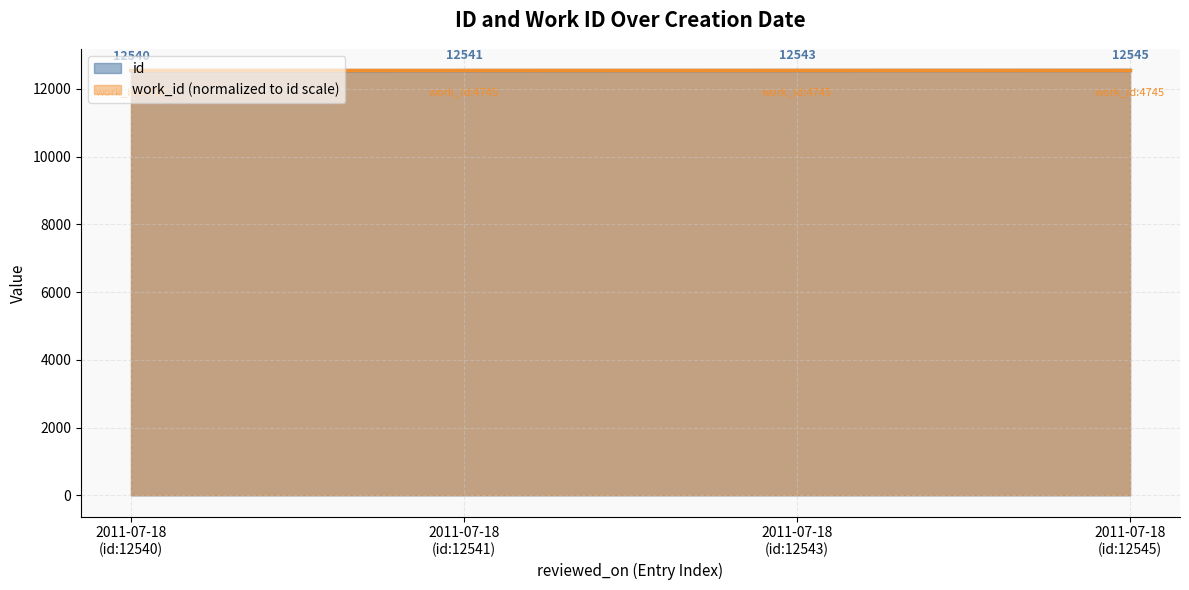

Which series has the largest range (max minus min)?

id